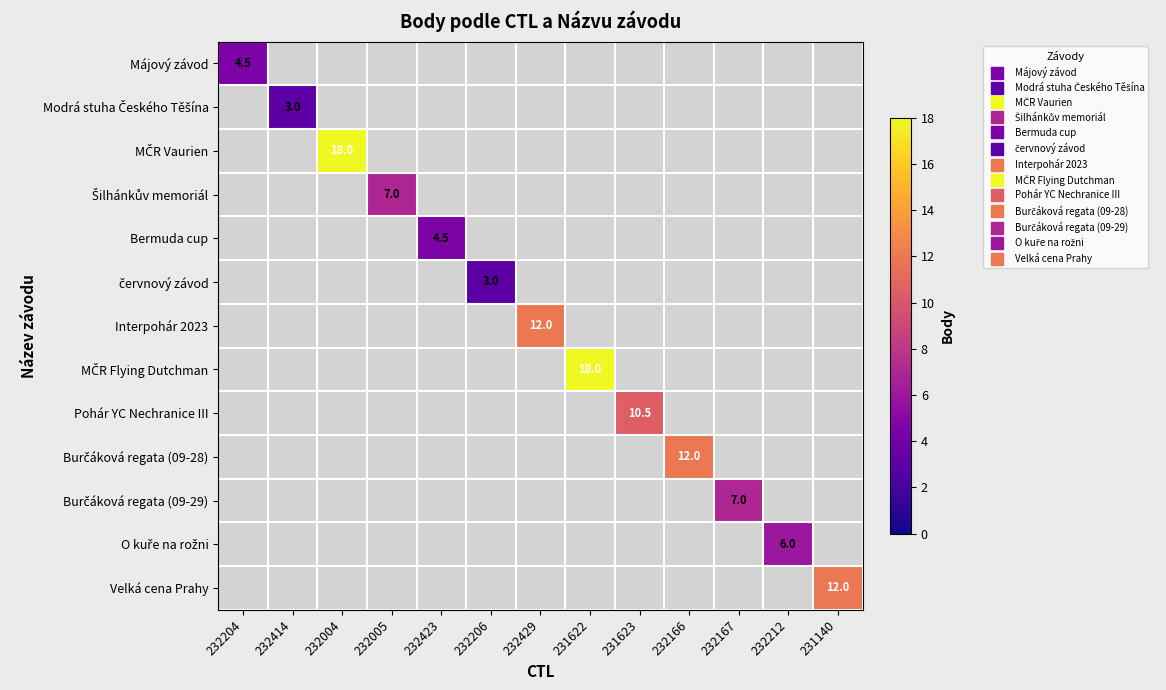

Rank the categories by MČR Vaurien value from lowest to highest.

232204, 232414, 232004, 232005, 232423, 232206, 232429, 231622, 231623, 232166, 232167, 232212, 231140